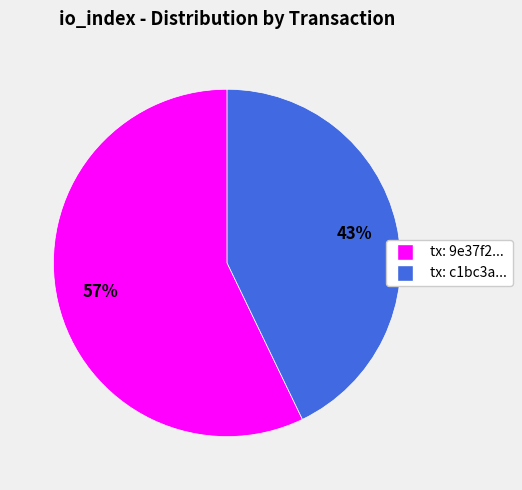

To the nearest percent, what is the difference between the largest and smallest slice percentages?

14%